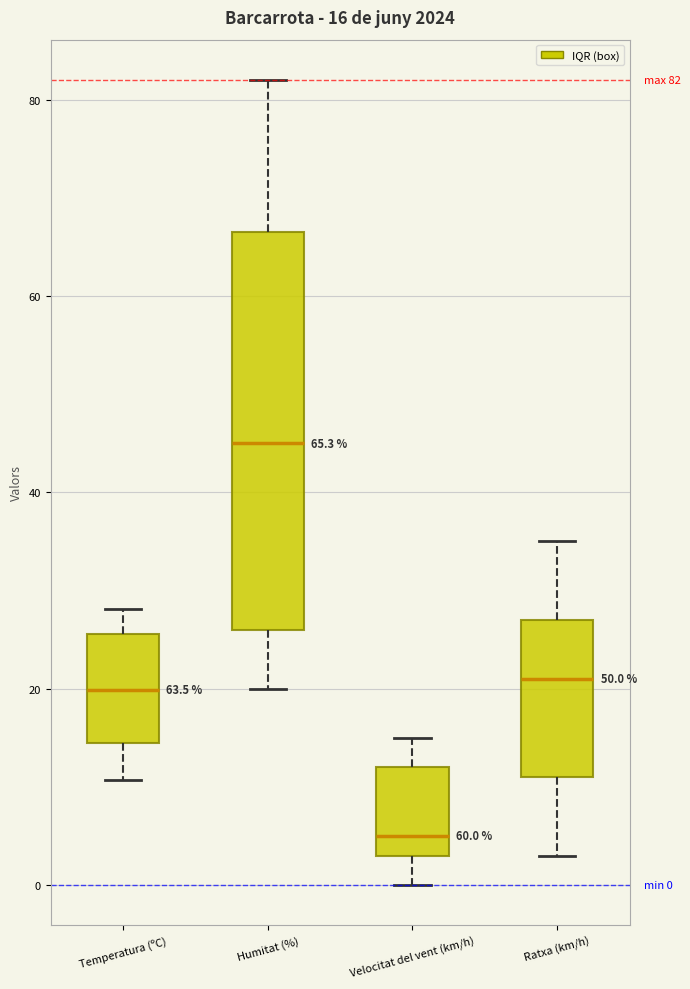

Which box has the lowest median line?

Velocitat del vent (km/h)